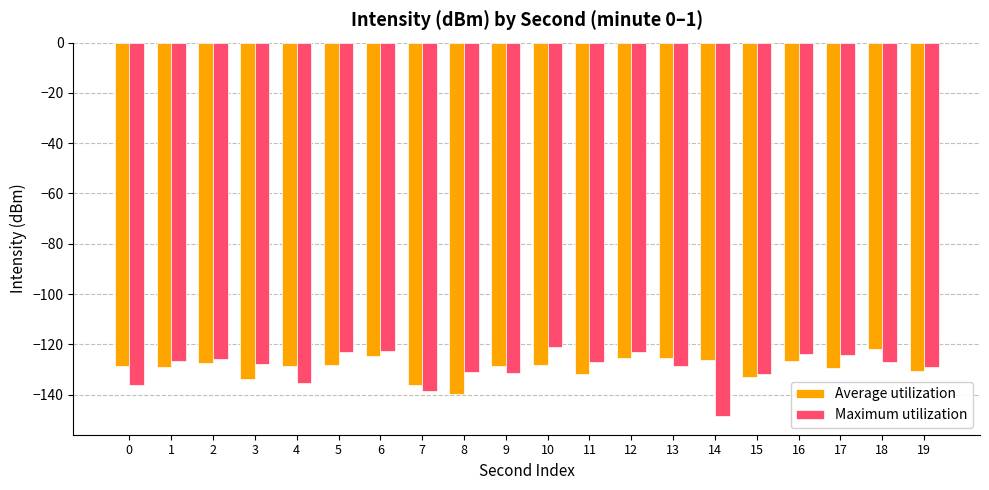

What is the total value across all series at 13?

-254.1